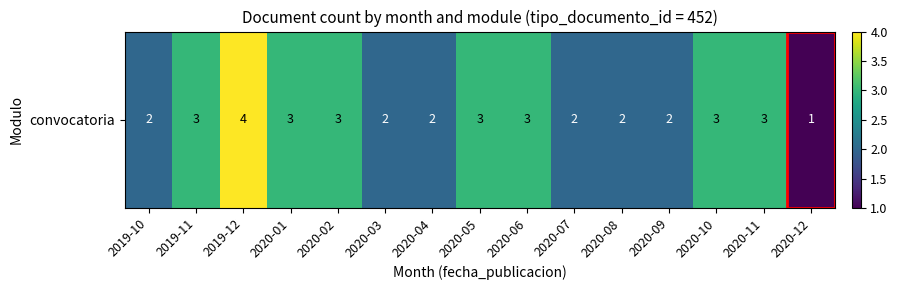

How many values are below 3?

7